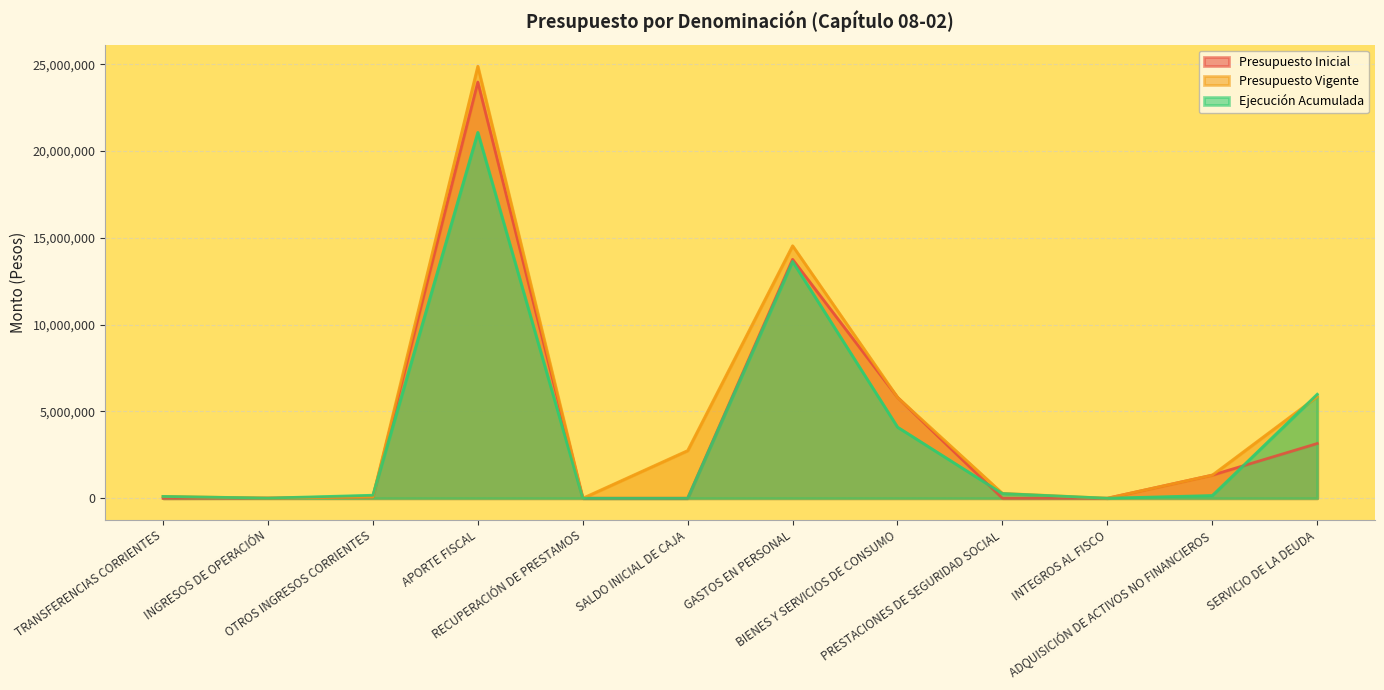

At how many categories does at least one series exceed 3926984?

4